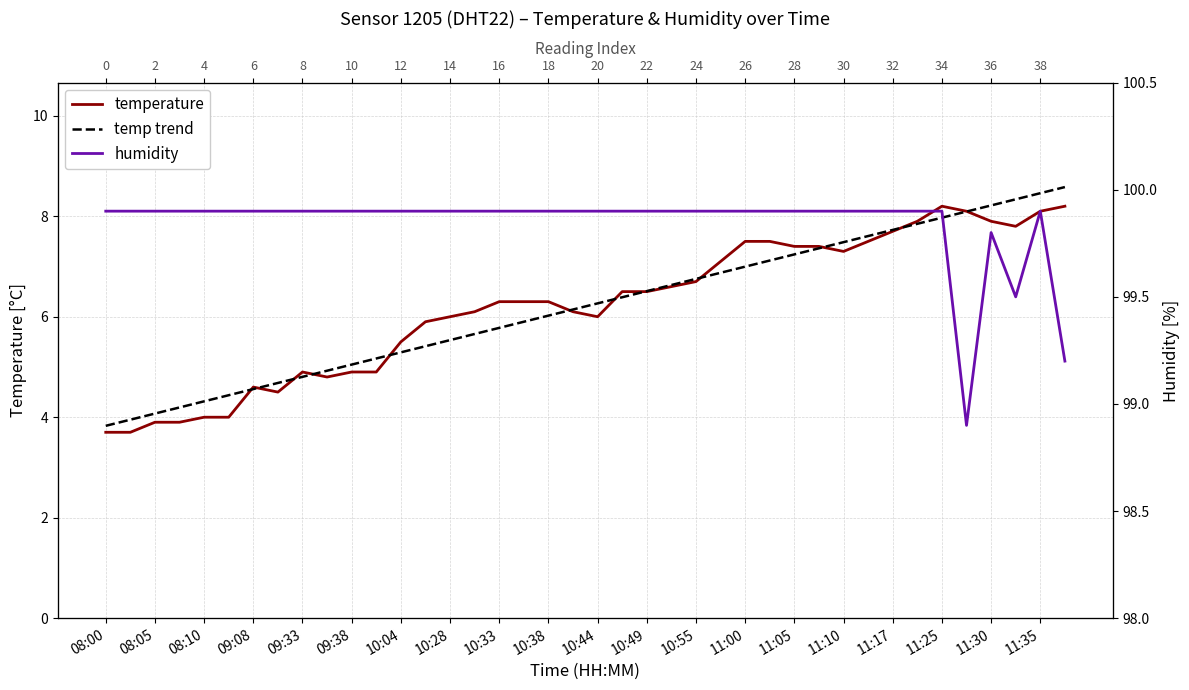

What is the label of the 34th point from the left?

33